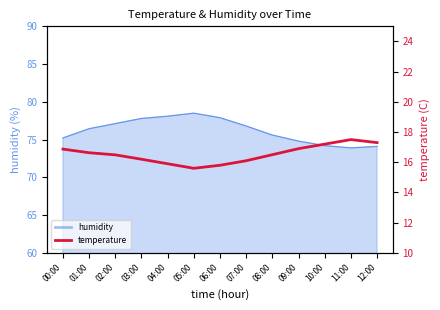

Where is the data nearest to the value 16?

04:00